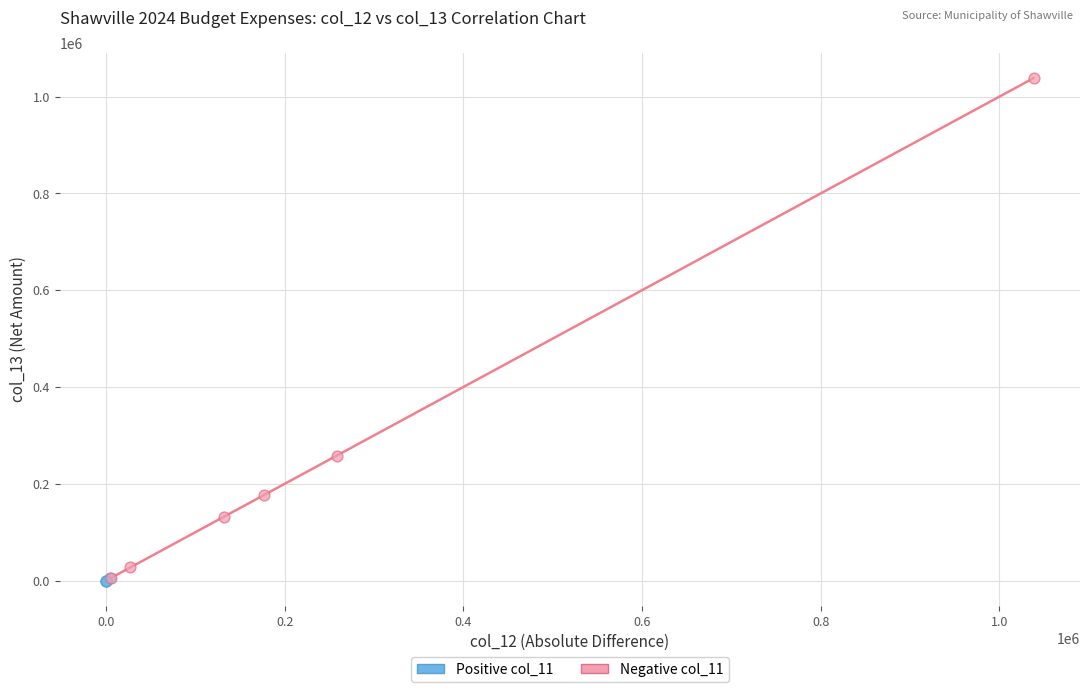

Which series contains the highest Y value?

Negative col_11